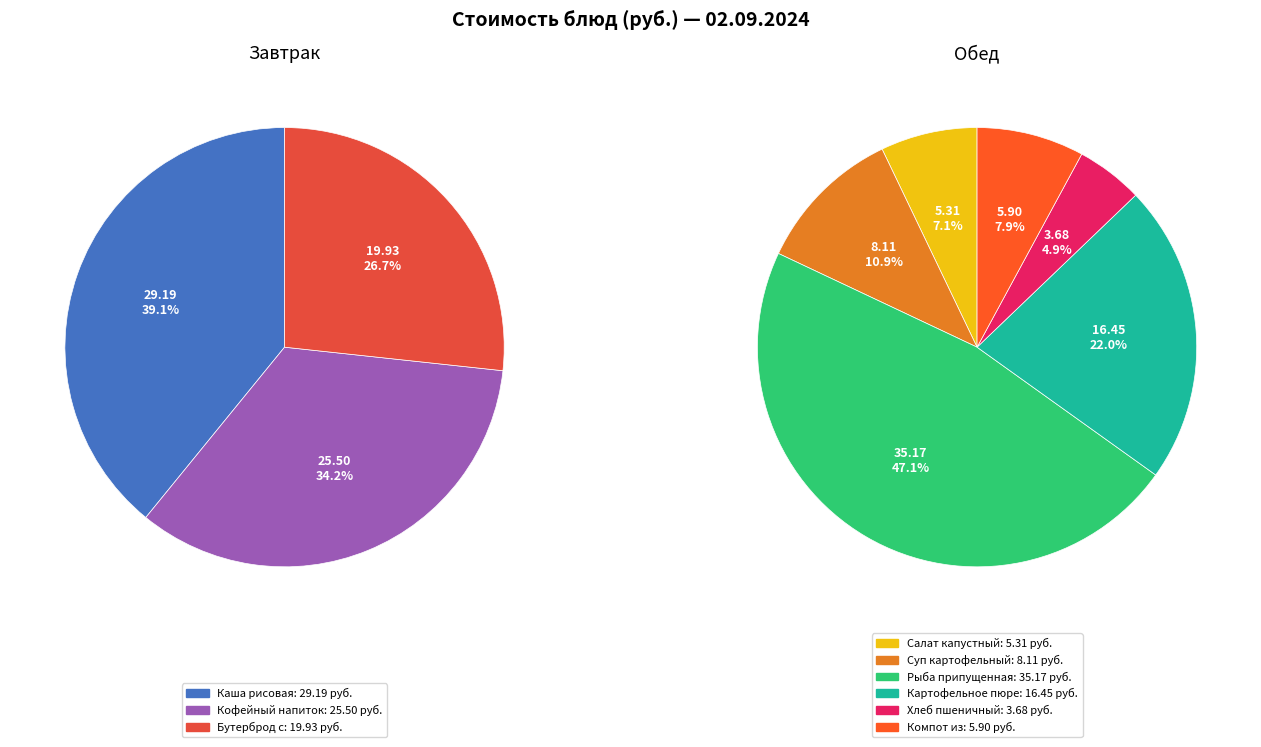

Does Суп картофельный с крупой represent more than half of the total?

No